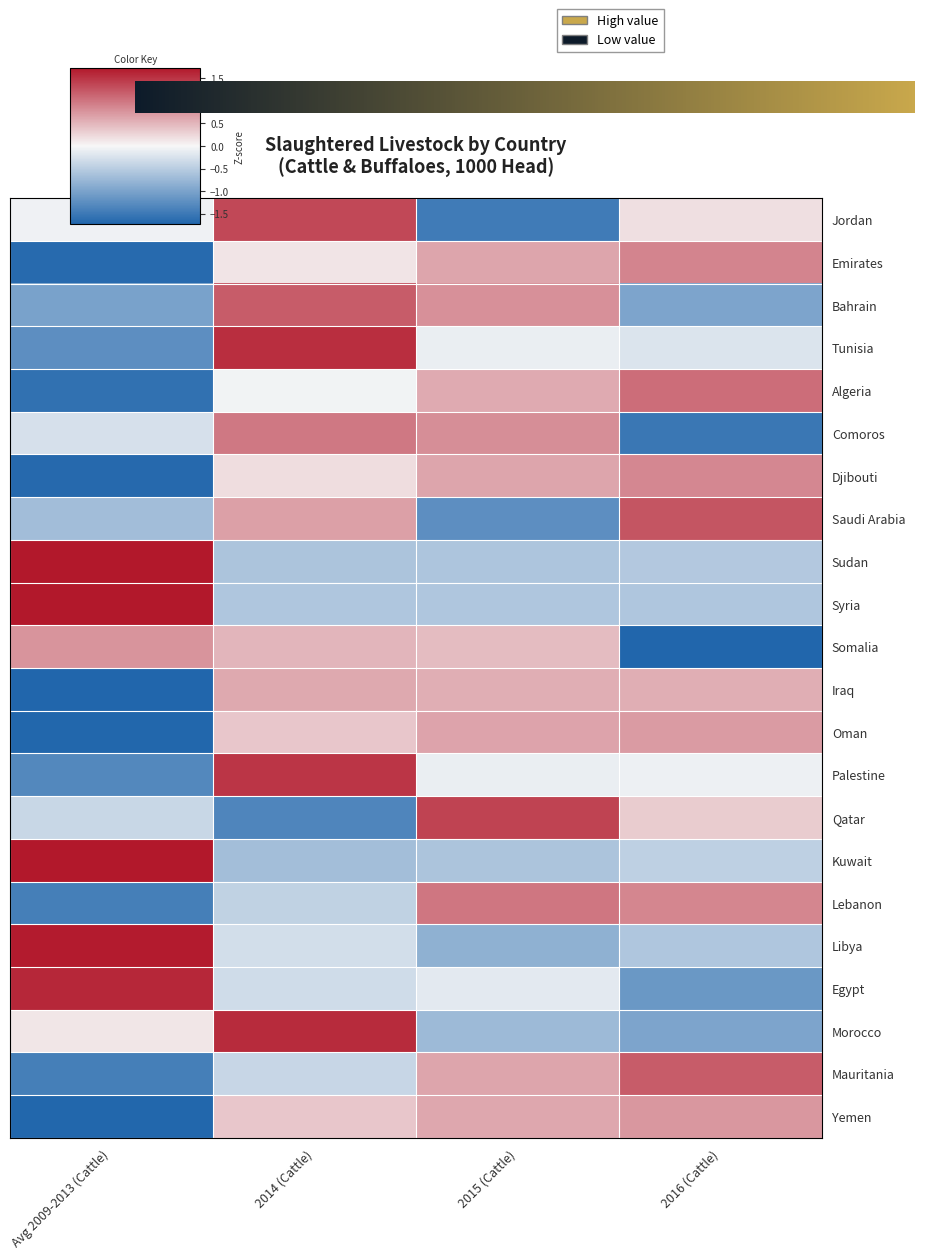

At which label is Libya closest to 0?

2014 (Cattle)